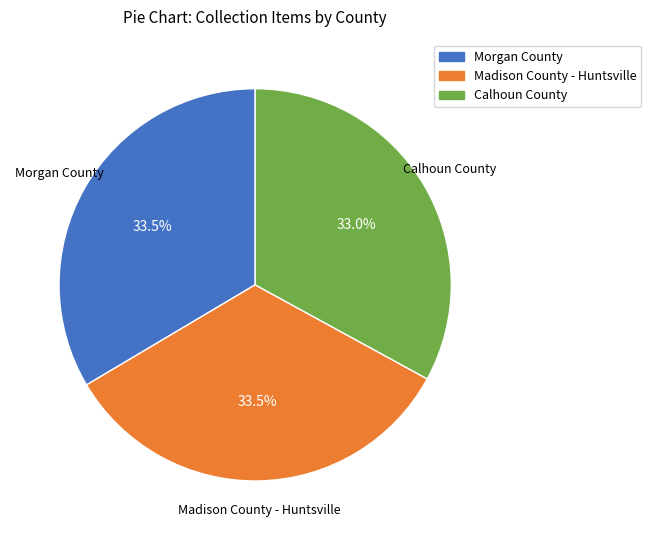

Which slice is the smallest?

Calhoun County